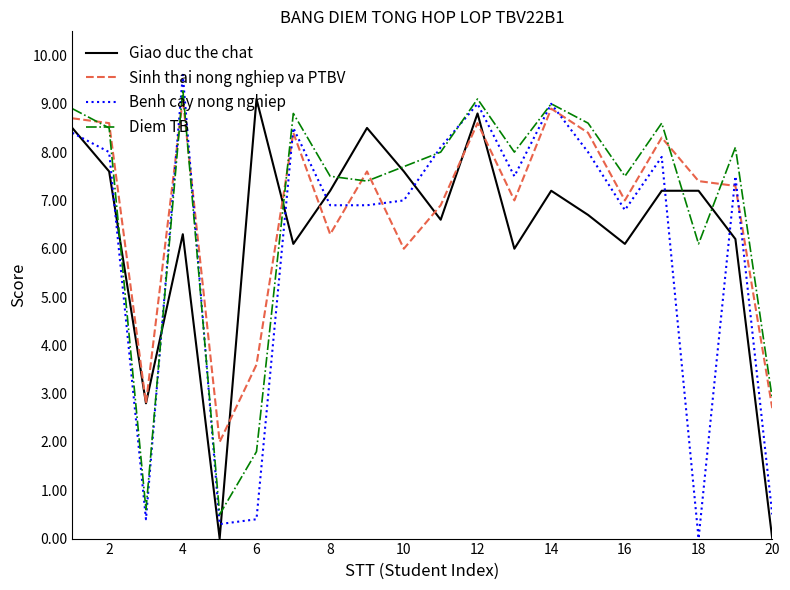

What is the maximum value shown in the chart?

9.6